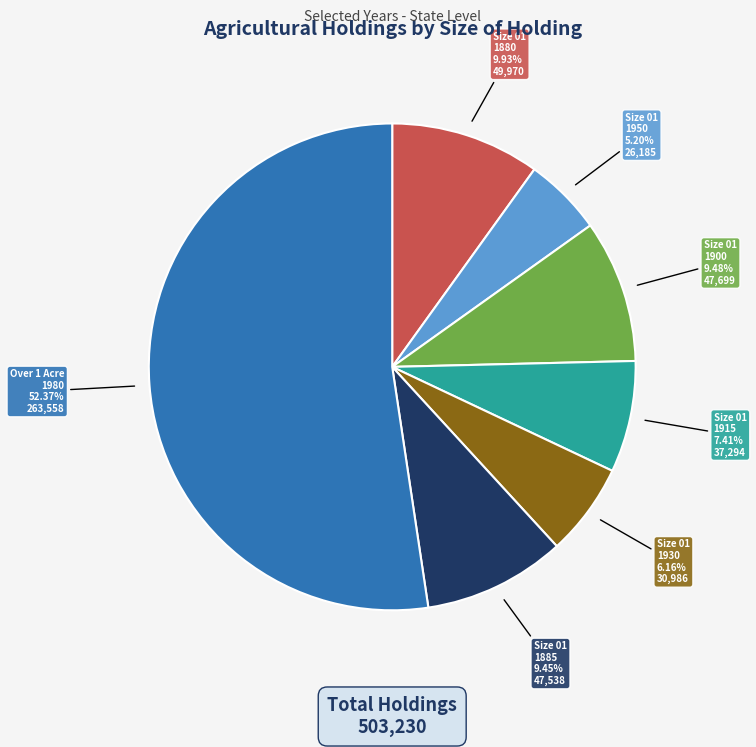

Is there a majority slice in this chart?

Yes